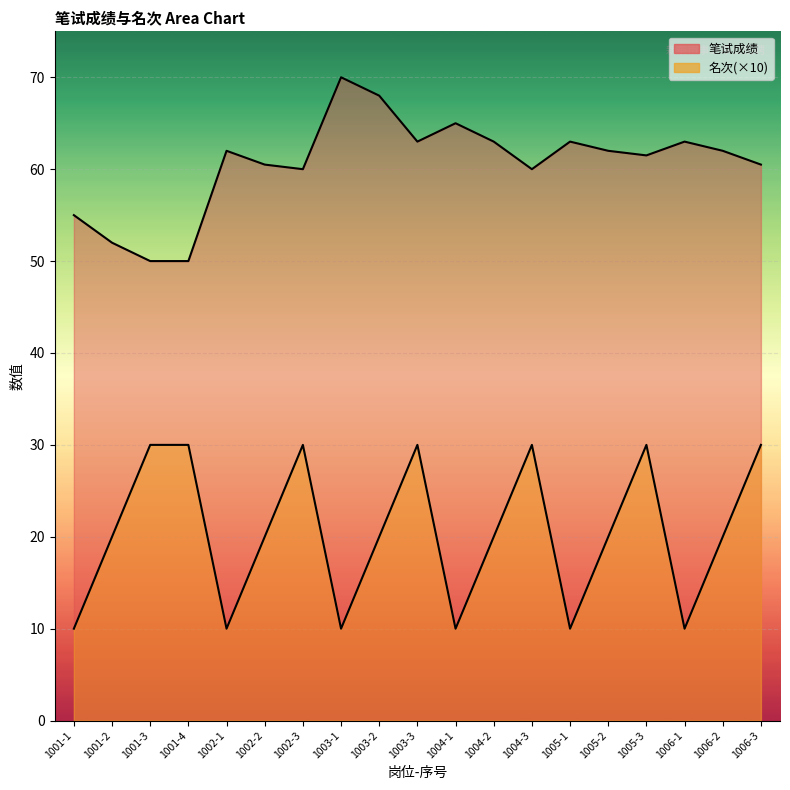

At which label does 笔试成绩 reach its peak?

1003-1